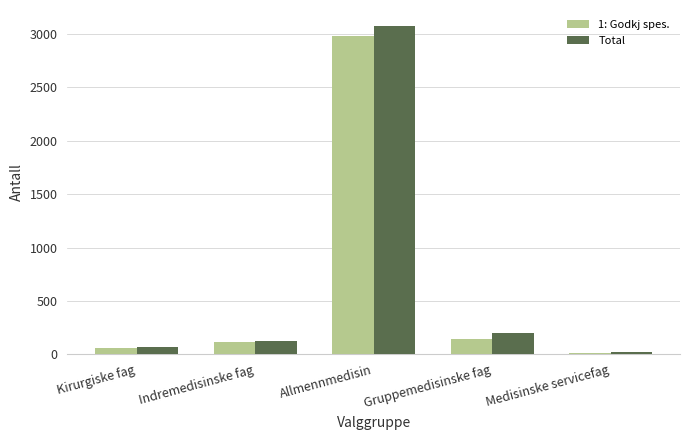

What is the approximate value of Total at Gruppemedisinske fag, to the nearest 10?

200